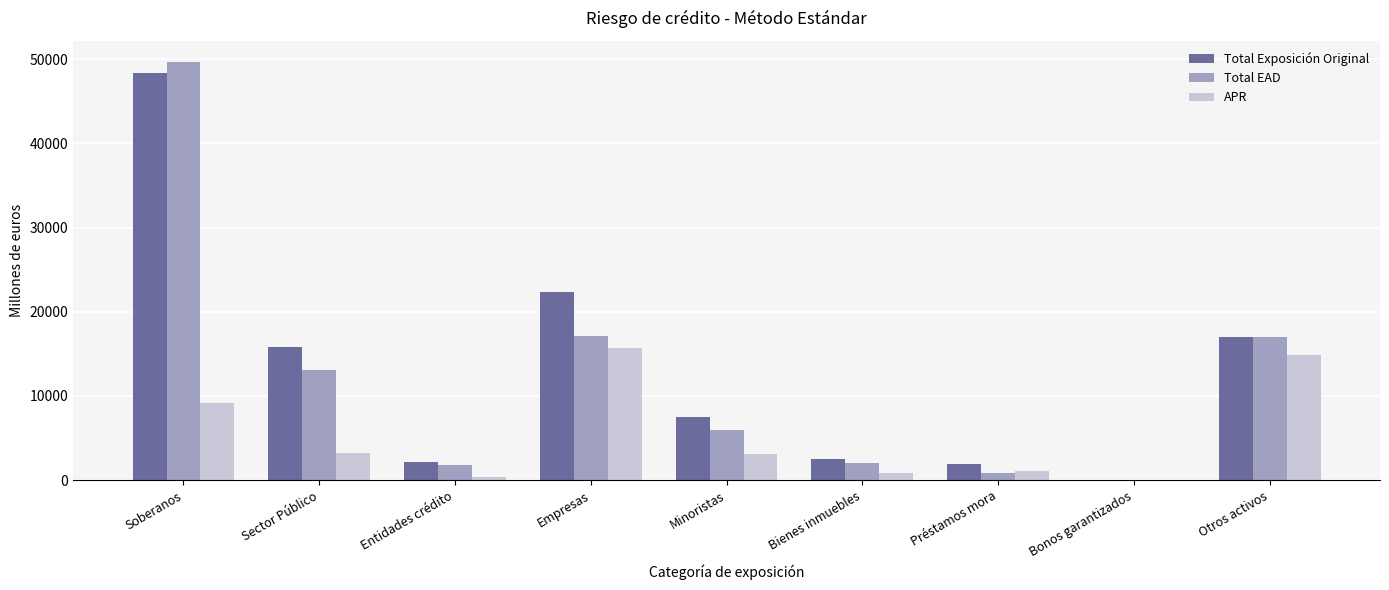

What is the sum of the APR values at Otros activos and Soberanos?

24107.0